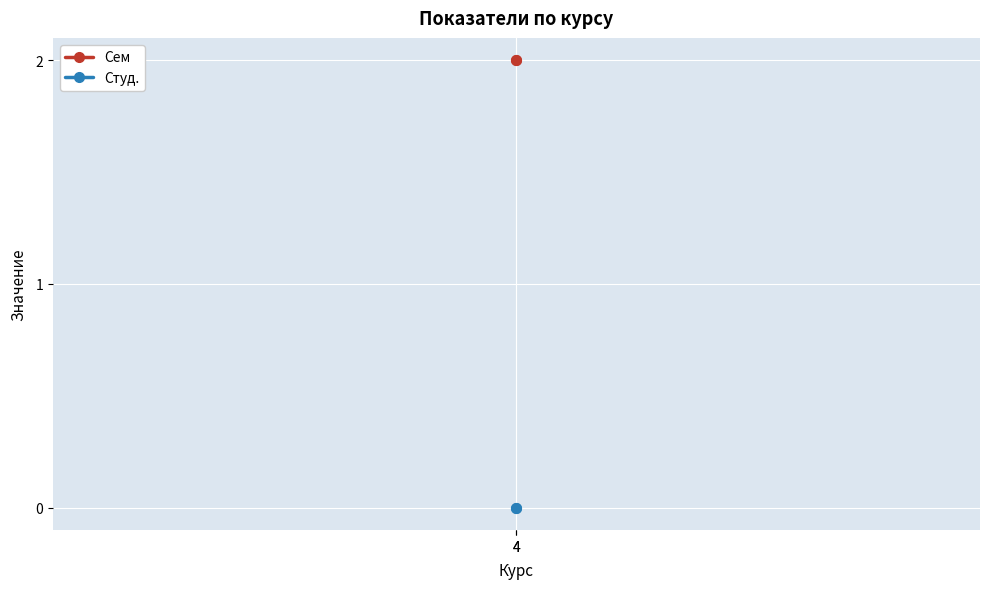

At which label does Сем reach its peak?

4